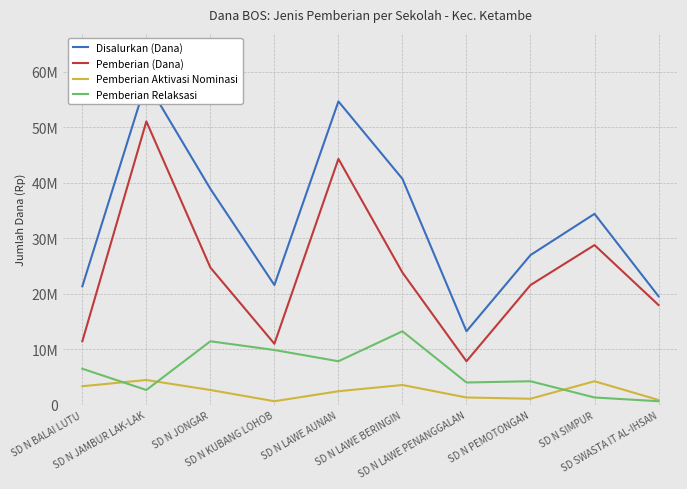

Which series has the largest range (max minus min)?

Disalurkan (Dana)